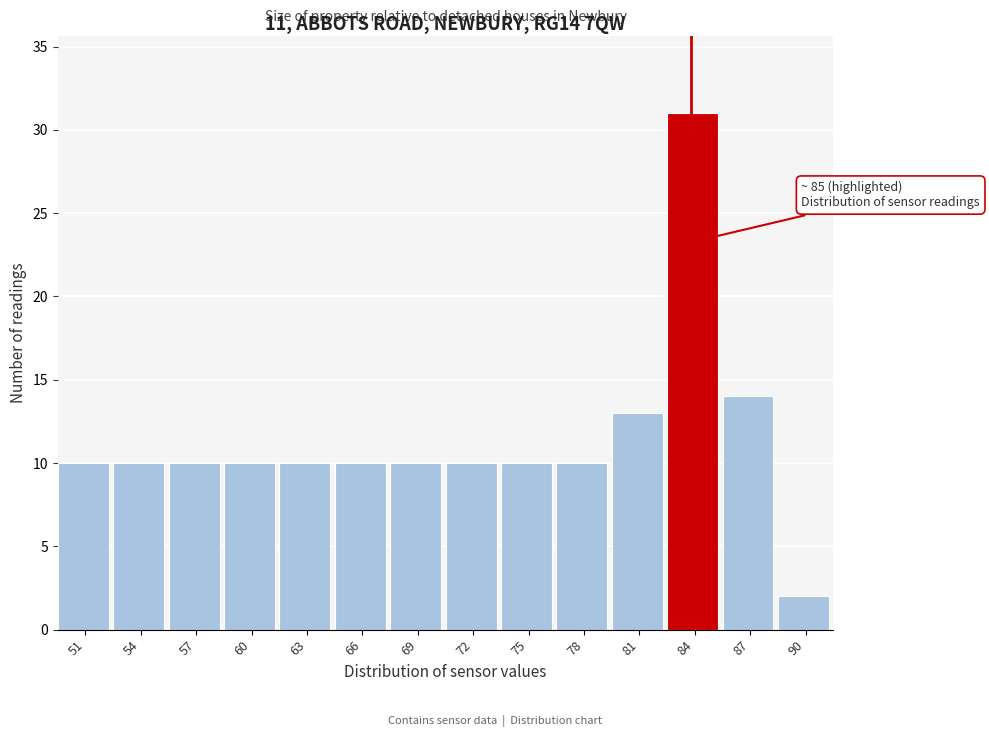

Reading right to left, extract all data points from this chart.

90=2	87=14	84=31	81=13	78=10	75=10	72=10	69=10	66=10	63=10	60=10	57=10	54=10	51=10